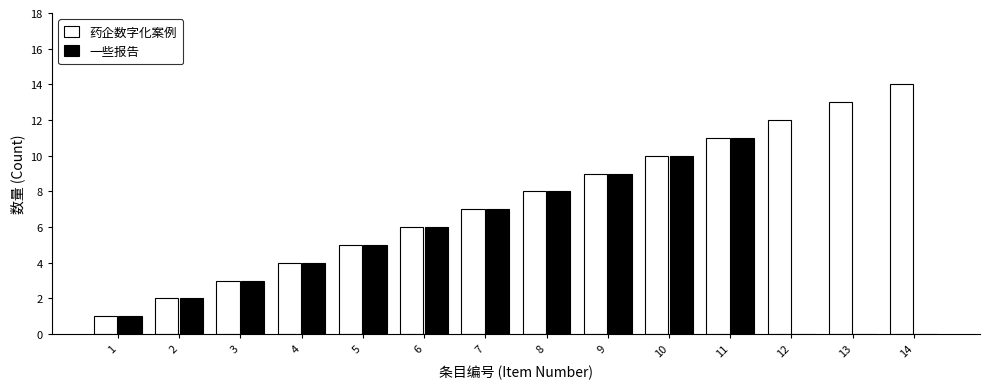

Reading right to left, what are all the values shown in this chart?

药企数字化案例: 14=14	13=13	12=12	11=11	10=10	9=9	8=8	7=7	6=6	5=5	4=4	3=3	2=2	1=1
一些报告: 14=0	13=0	12=0	11=11	10=10	9=9	8=8	7=7	6=6	5=5	4=4	3=3	2=2	1=1